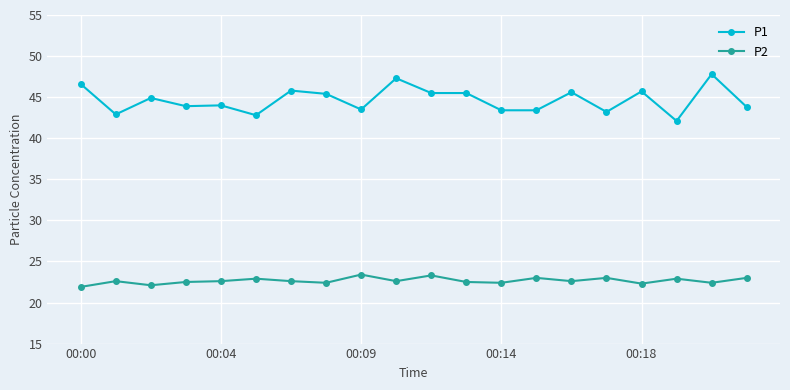

List the series in order of their peak value, lowest first.

P2, P1